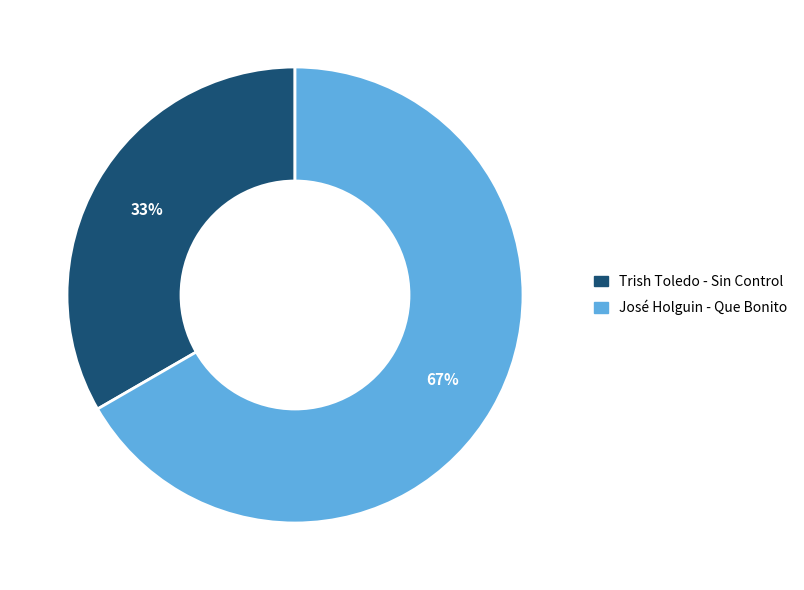

What is the ratio of the value at José Holguin - Que Bonito to the value at Trish Toledo - Sin Control?

2.0